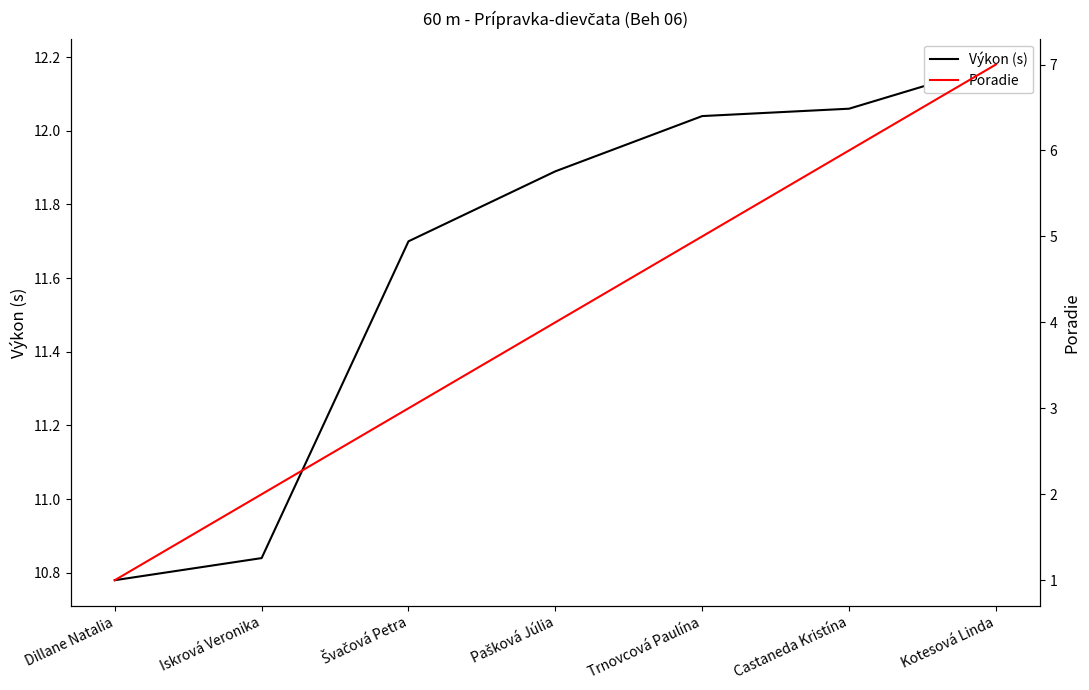

True or false: Poradie and Výkon (s) cross at least once.

False